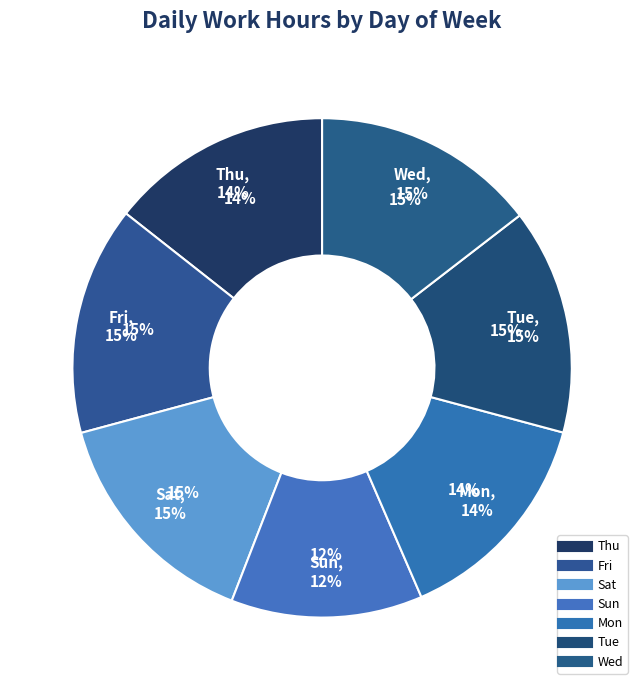

What is the largest slice in the pie chart?

Sat